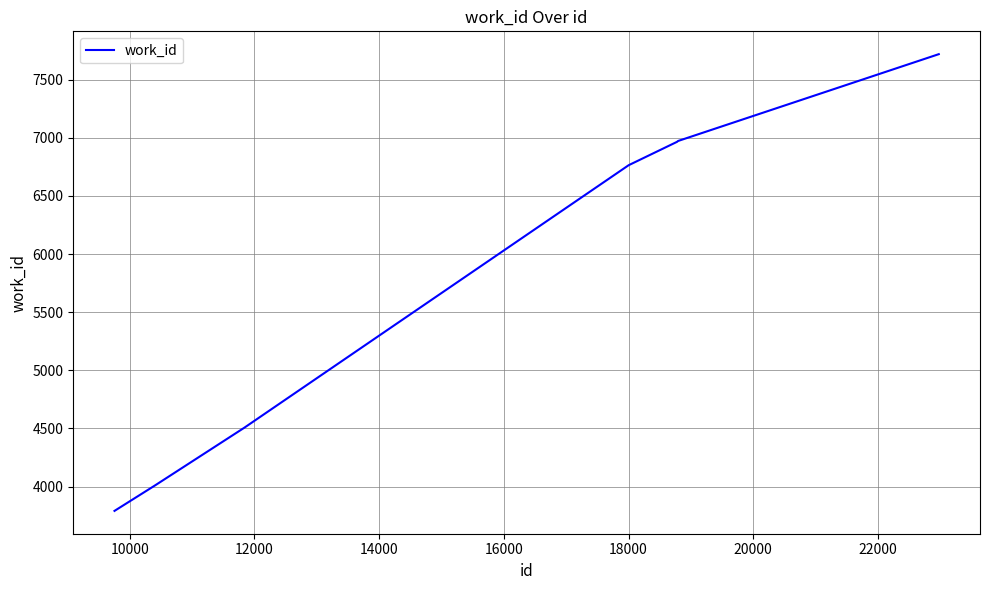

What is the minimum value shown in the chart?

3791